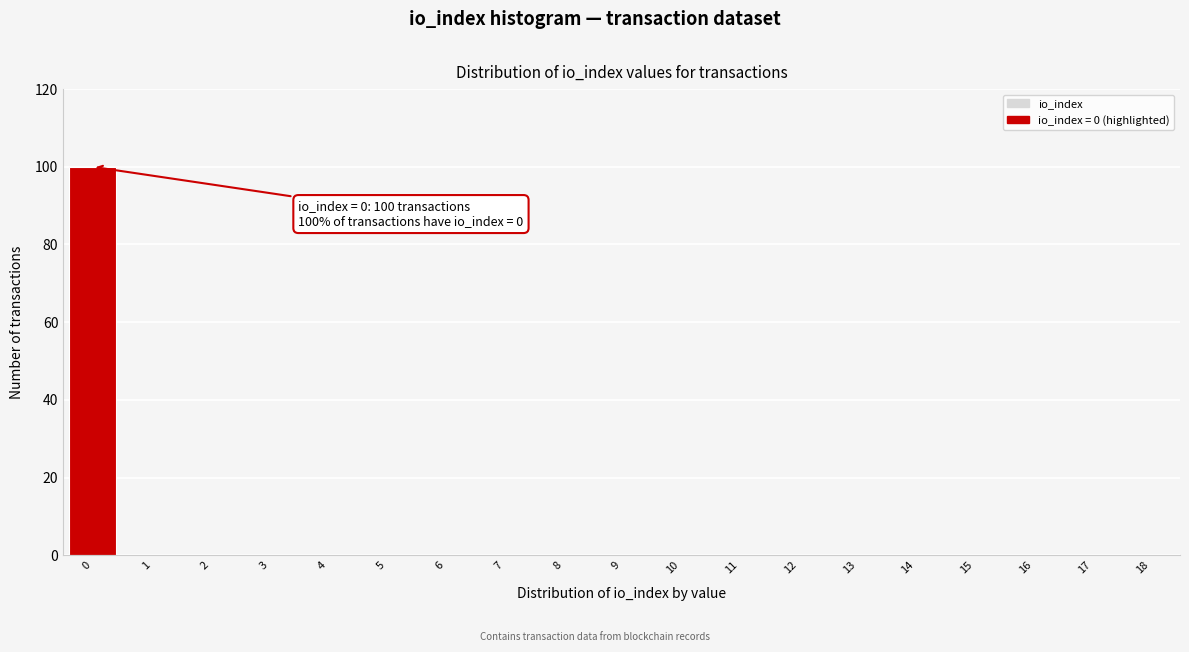

Reading right to left, what are all the values shown in this chart?

18=0	17=0	16=0	15=0	14=0	13=0	12=0	11=0	10=0	9=0	8=0	7=0	6=0	5=0	4=0	3=0	2=0	1=0	0=100